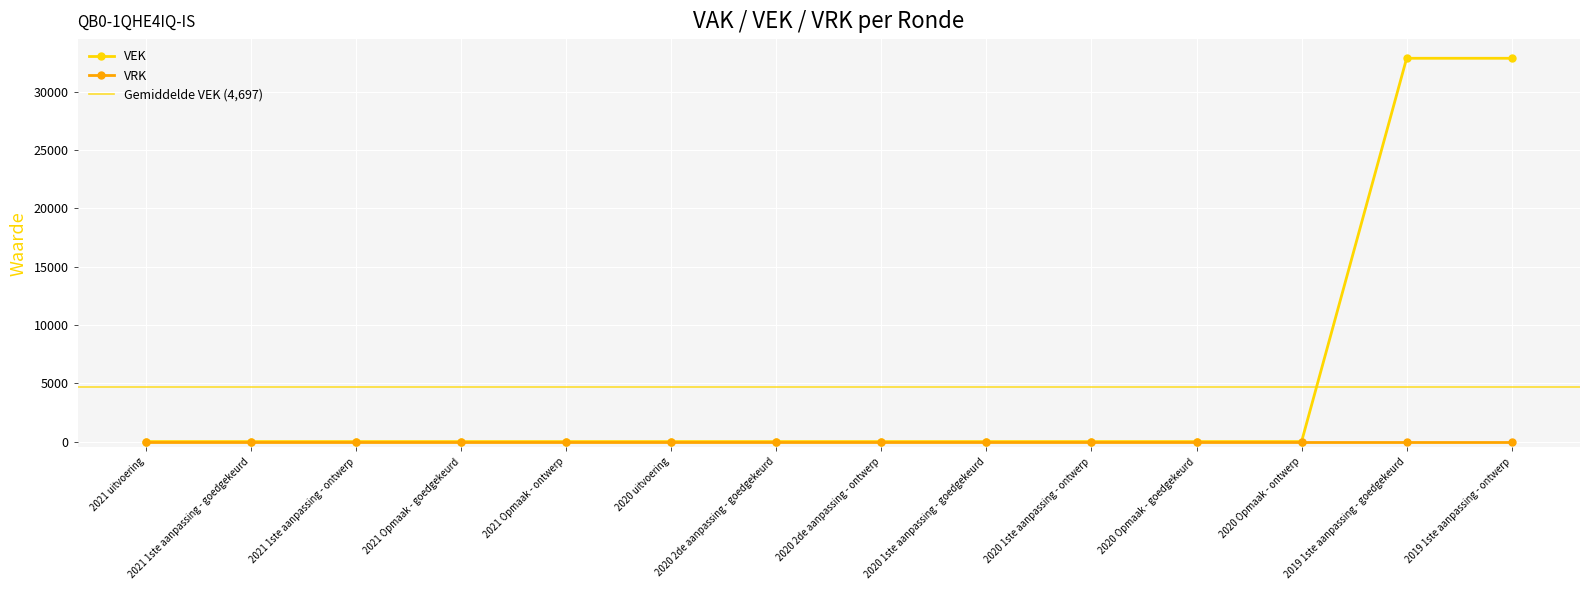

Rank the categories by value from highest to lowest.

2019 1ste aanpassing - goedgekeurd, 2019 1ste aanpassing - ontwerp, 2021 uitvoering, 2021 1ste aanpassing - goedgekeurd, 2021 1ste aanpassing - ontwerp, 2021 Opmaak - goedgekeurd, 2021 Opmaak - ontwerp, 2020 uitvoering, 2020 2de aanpassing - goedgekeurd, 2020 2de aanpassing - ontwerp, 2020 1ste aanpassing - goedgekeurd, 2020 1ste aanpassing - ontwerp, 2020 Opmaak - goedgekeurd, 2020 Opmaak - ontwerp